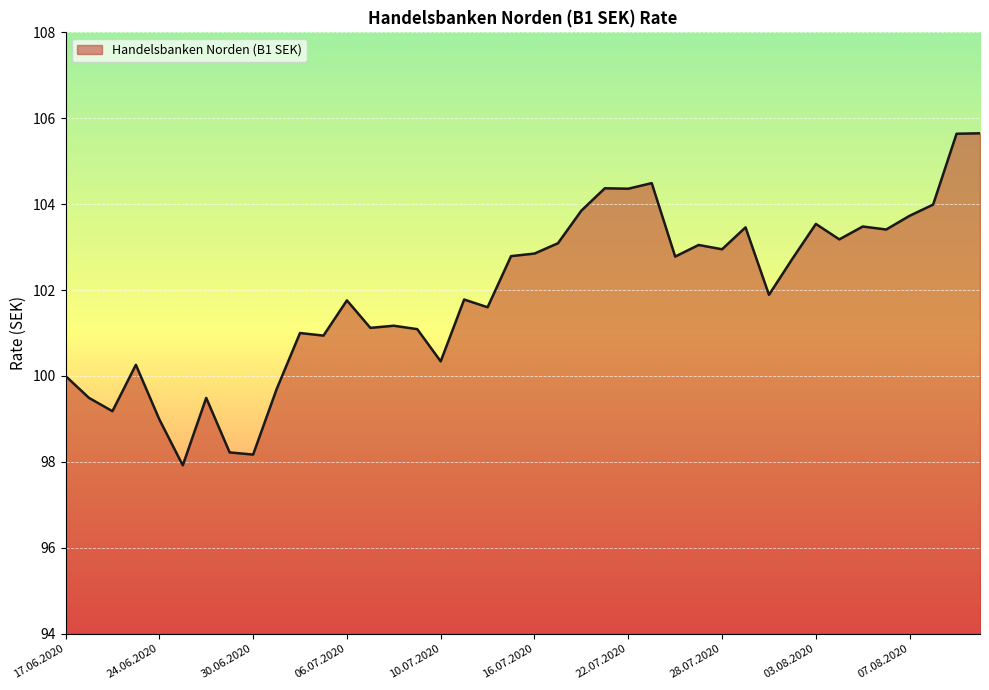

What is the greatest value displayed?

105.7